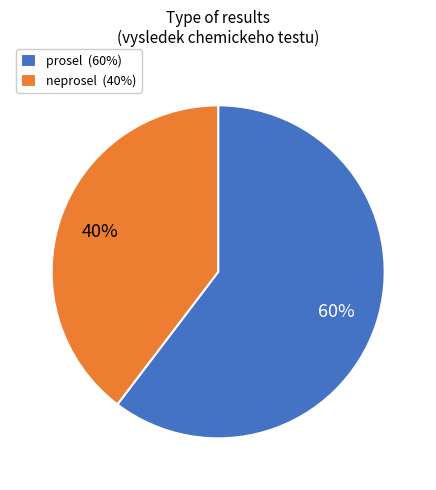

What is the ratio of the value at prosel to the value at neprosel?

1.5